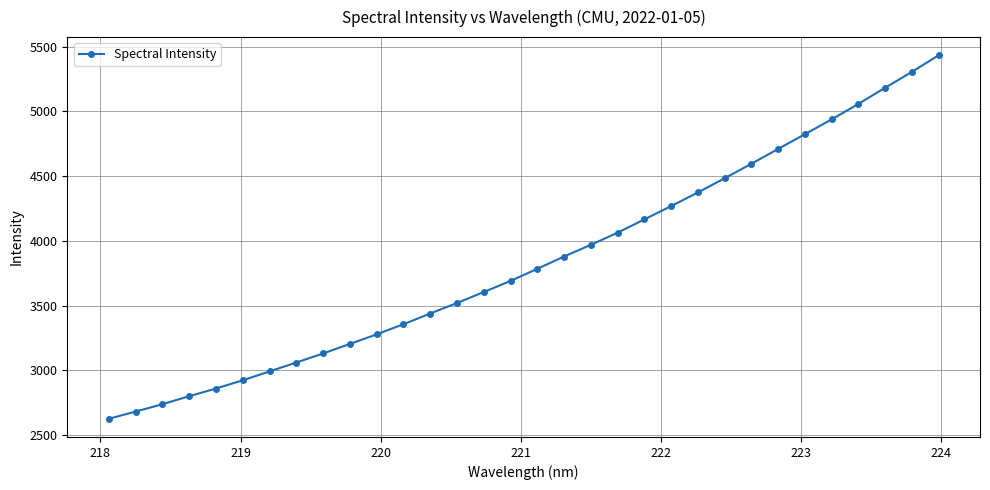

How many distinct data groups are displayed?

1